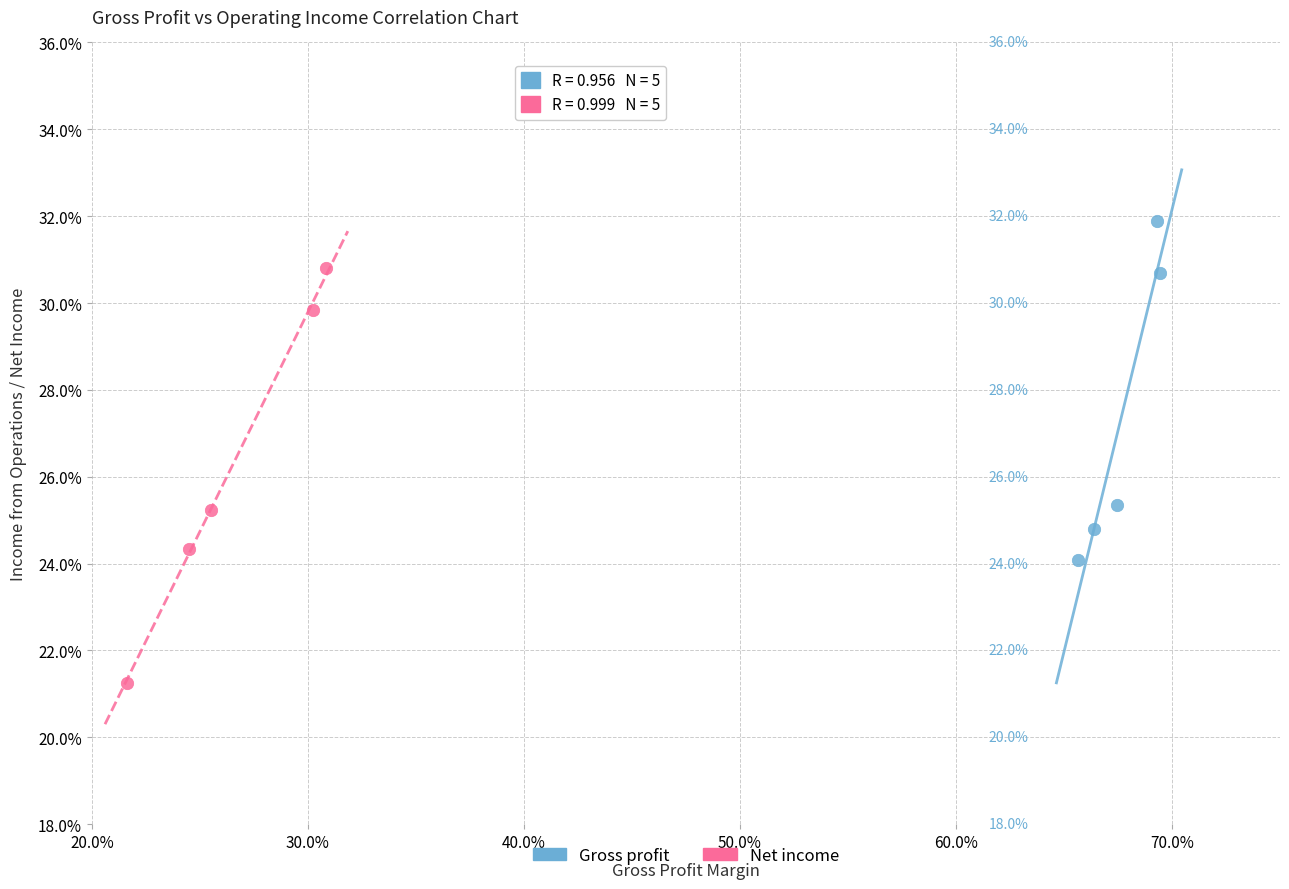

Which series contains the highest Y value?

Gross profit